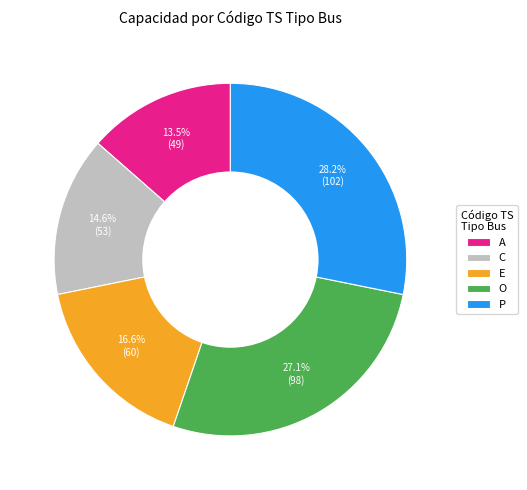

The A slice represents 27% of the pie. True or false?

False